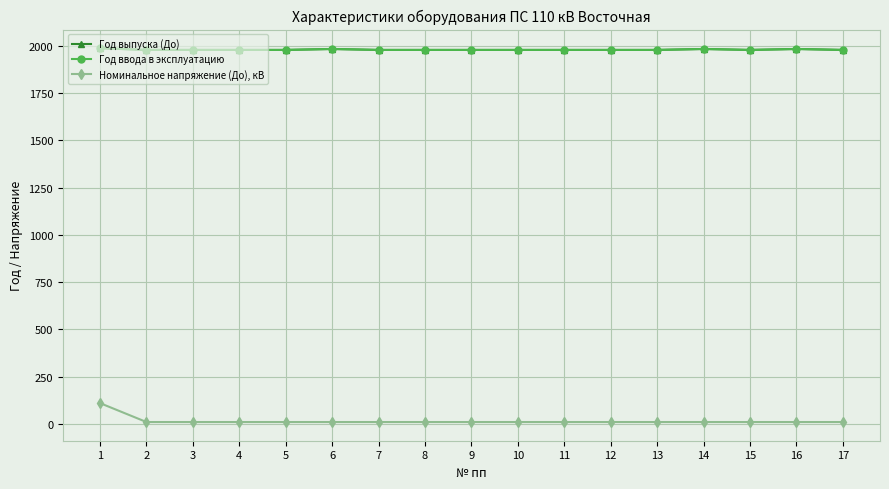

Count the Год ввода в эксплуатацию values in the range 1979 to 1980.

13